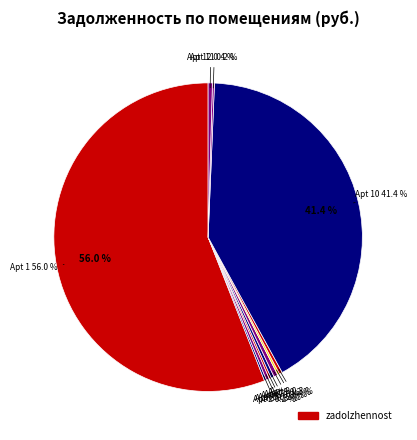

Is there any slice that represents more than half of the pie?

Yes